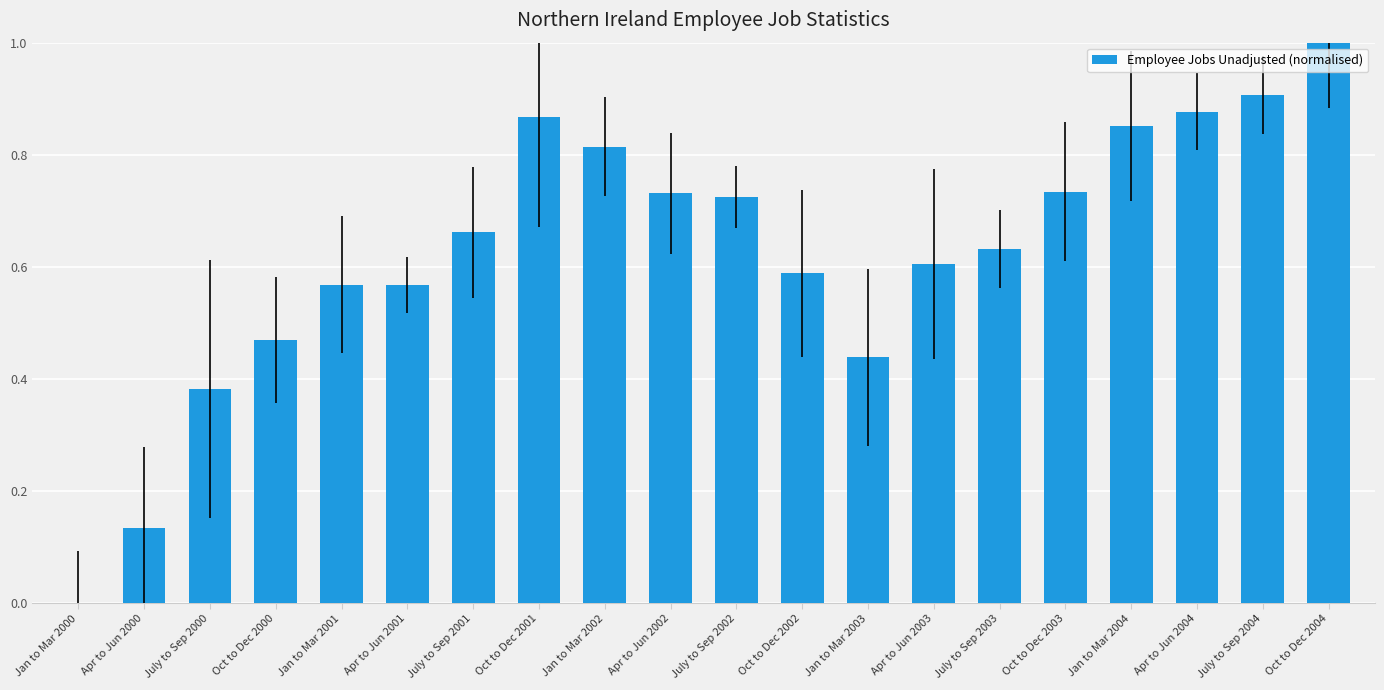

What is the maximum value shown in the chart?

1.0